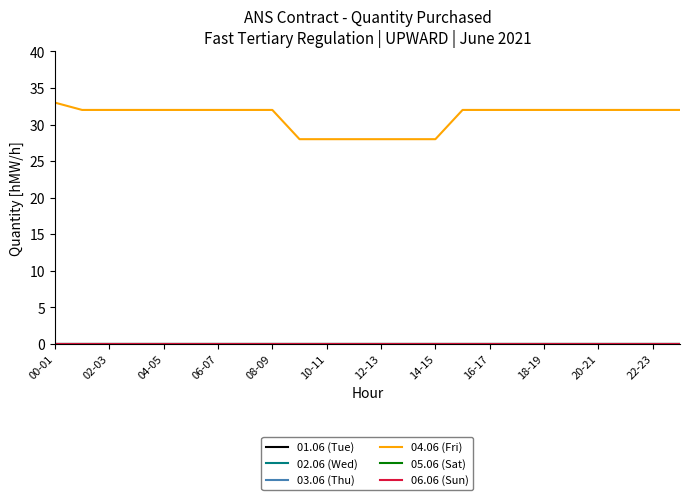

Does the chart display data point markers on the line(s)?

No